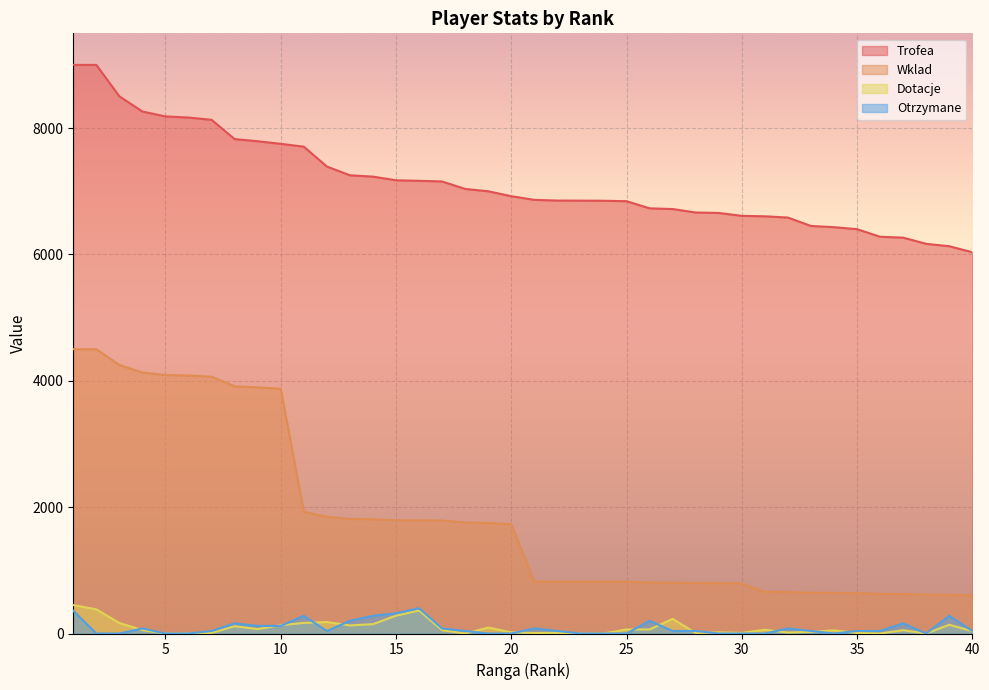

Which series has the largest total across all categories?

Trofea